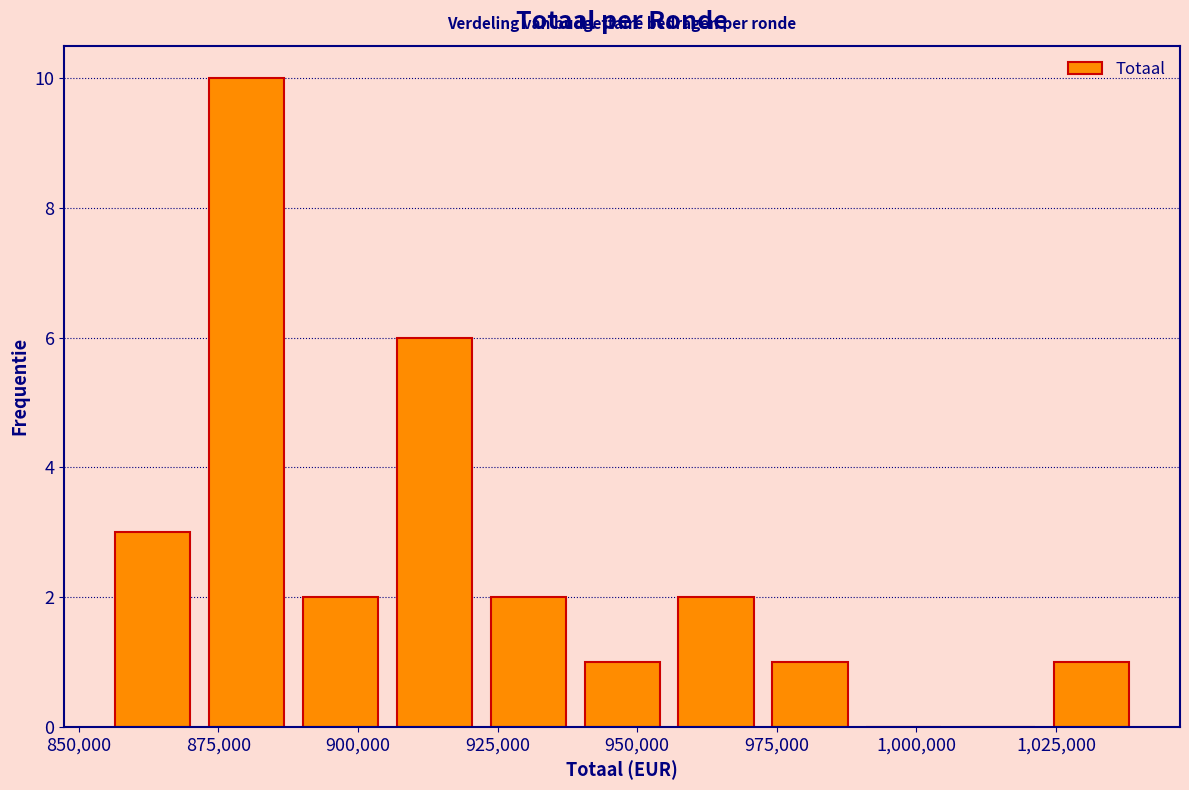

Around what value on the x-axis is the tallest bar? Give the approximate position of its centre, as read against the axis.

880000